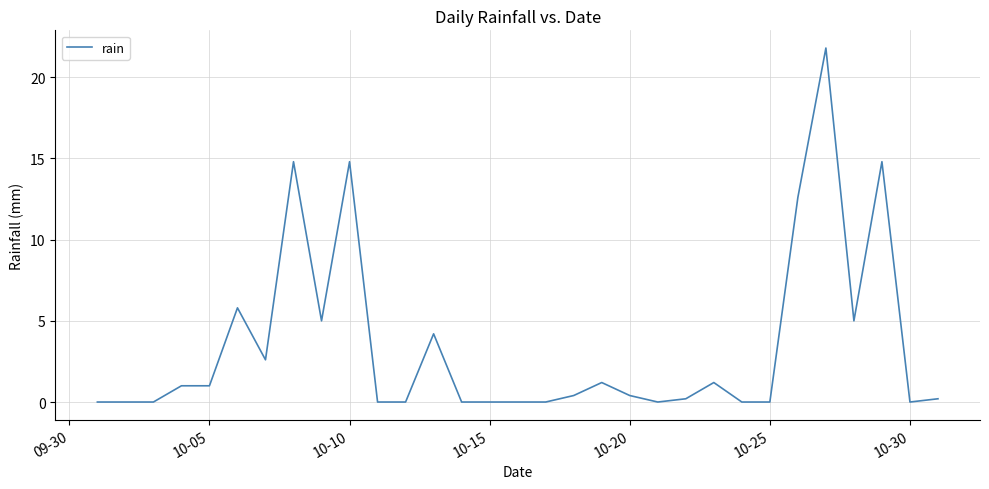

Does the chart display data point markers on the line(s)?

No